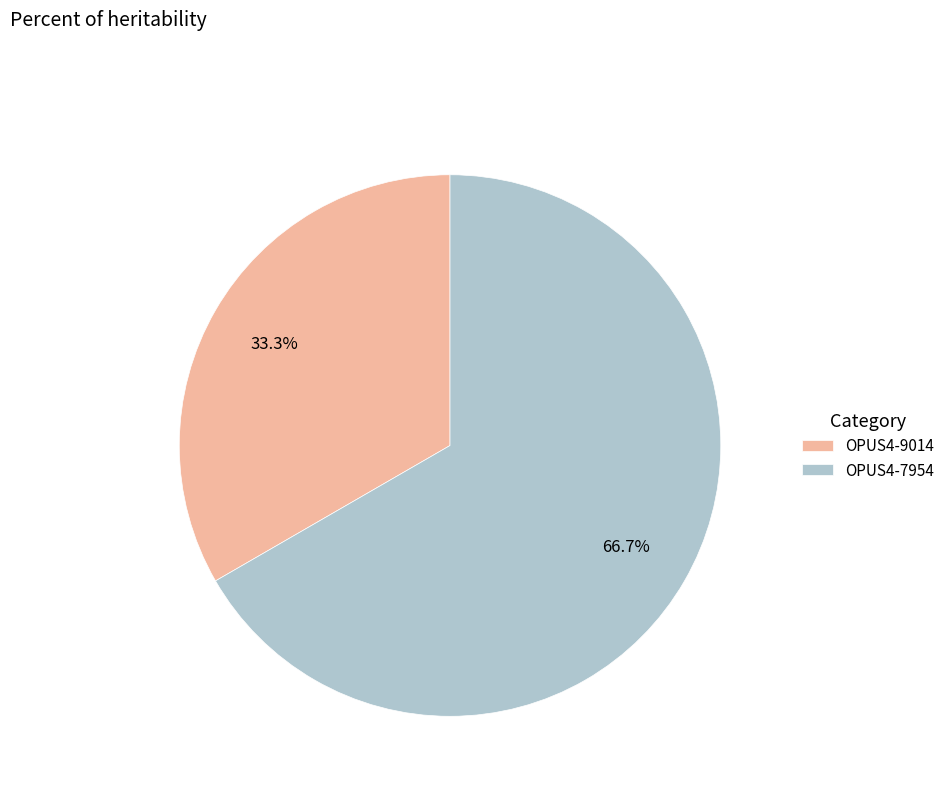

Is OPUS4-7954 the majority of the pie?

Yes